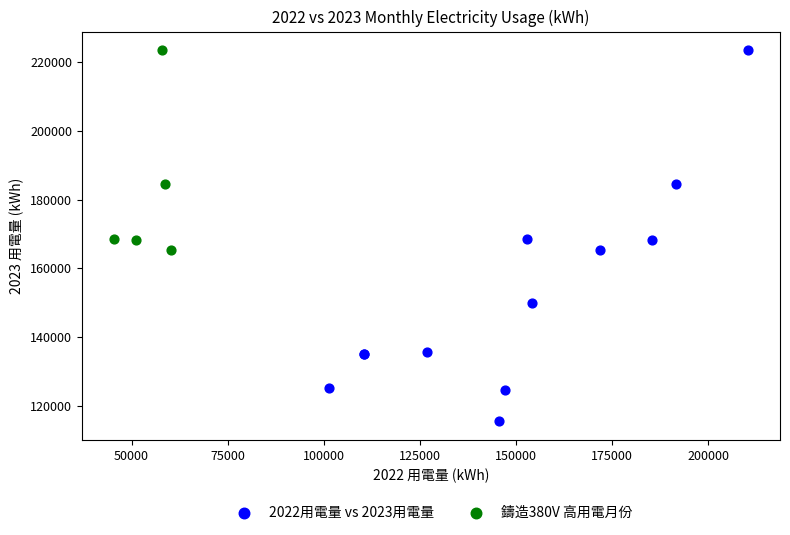

Which series has the widest spread of Y values?

2022用電量 vs 2023用電量